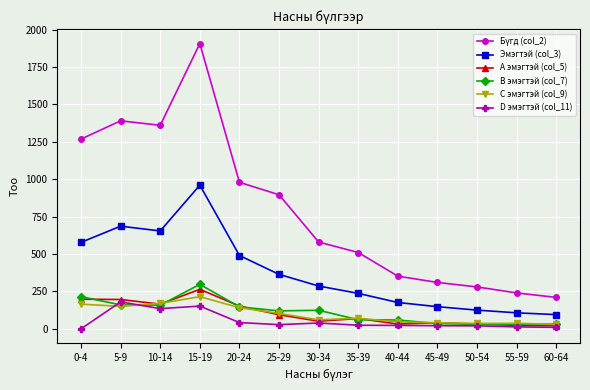

What is the sum of all B эмэгтэй (col_7) values?

1470